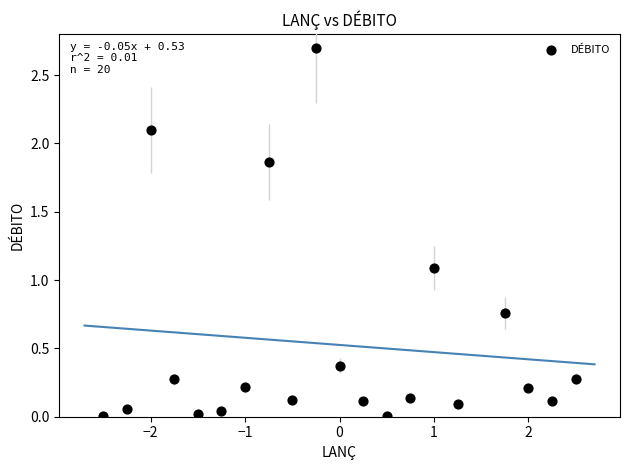

What Y value in the scatter plot is closest to 1?

1.1